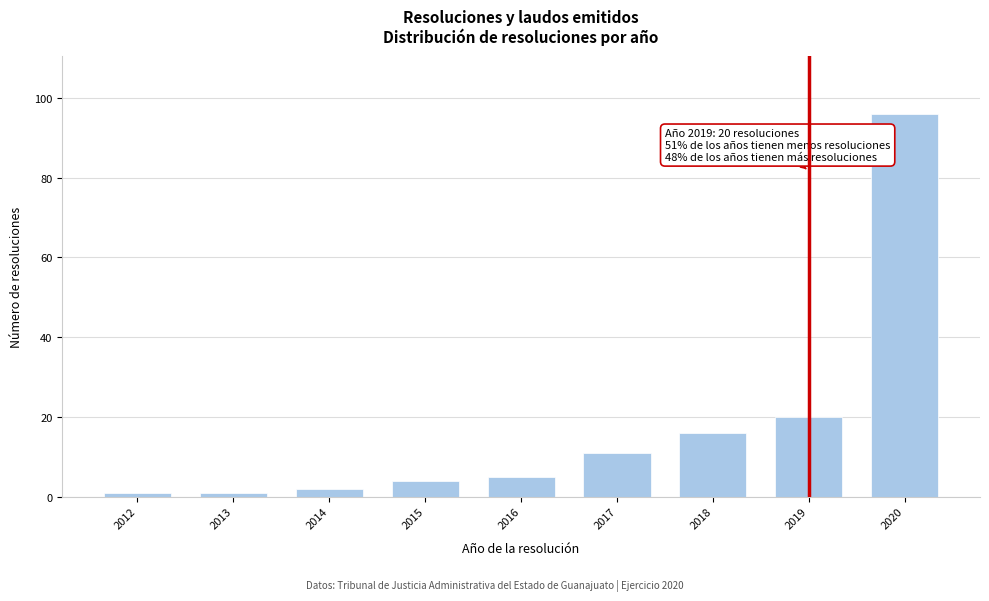

Reading left to right, what are all the values shown in this chart?

2012=1	2013=1	2014=2	2015=4	2016=5	2017=11	2018=16	2019=20	2020=96